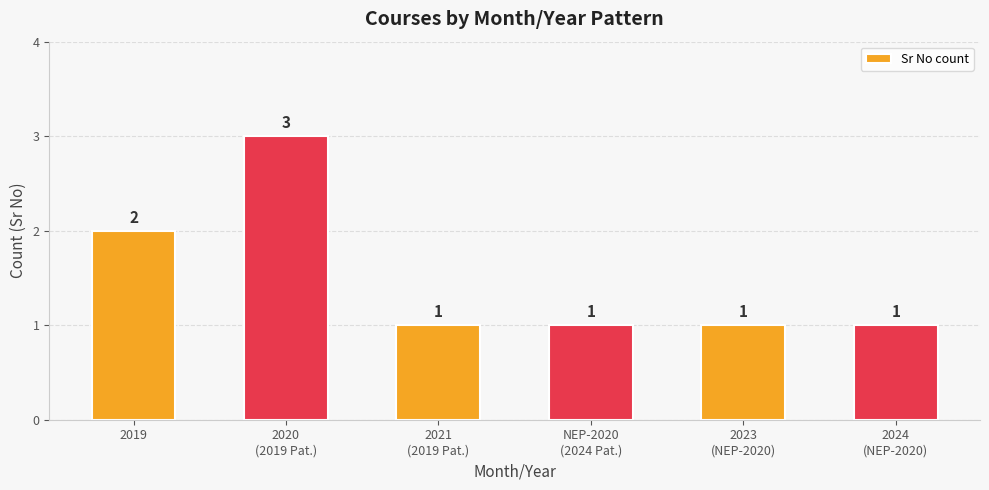

What is the value of the 5th bar from the left?

1